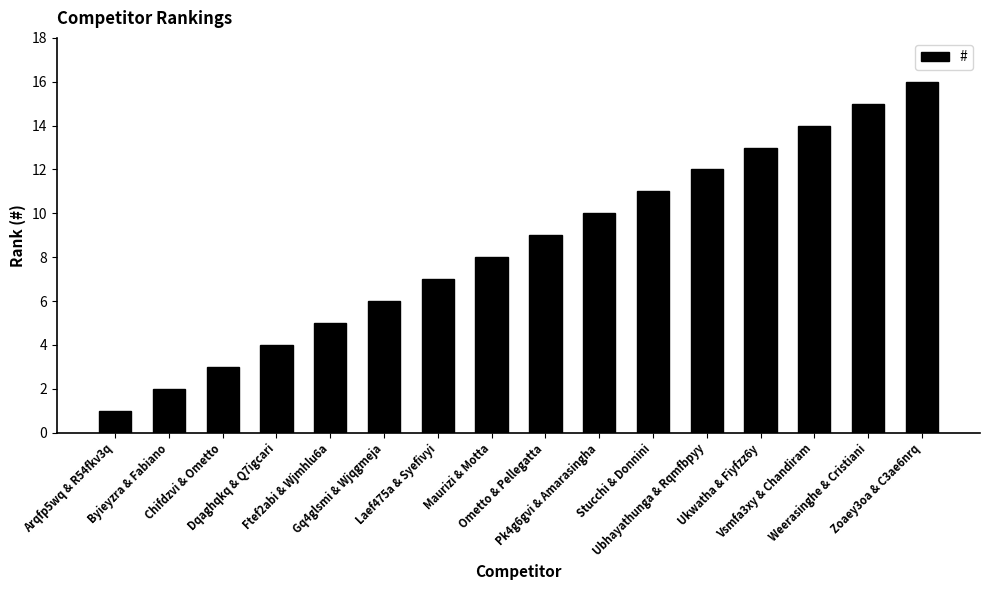

Reading left to right, extract all data points from this chart.

1	2	3	4	5	6	7	8	9	10	11	12	13	14	15	16